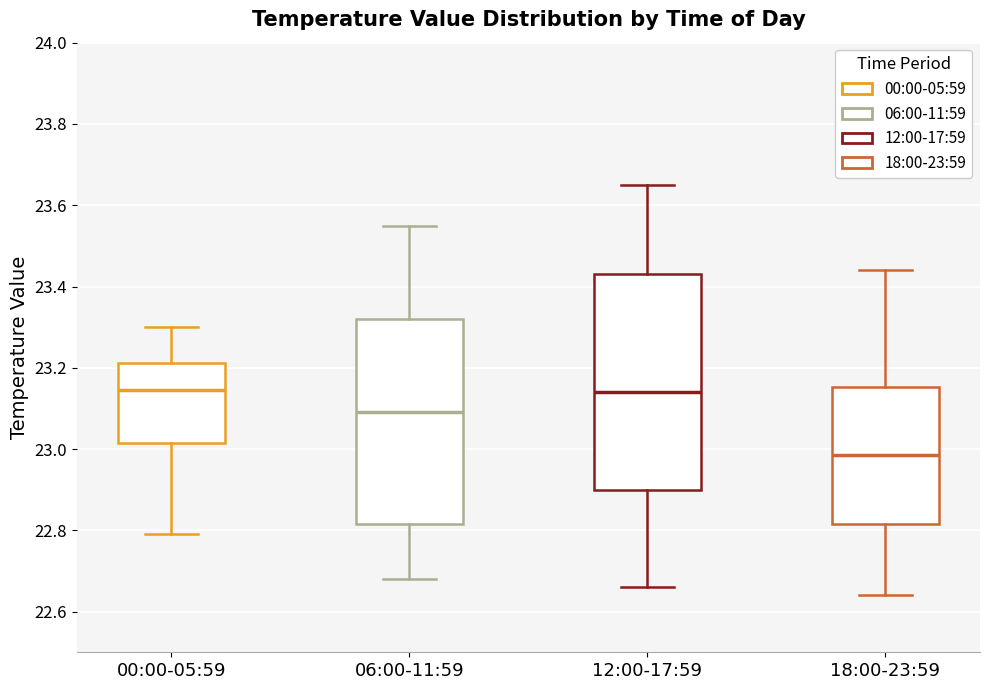

Which box is the tallest, from its lower edge to its upper edge?

12:00-17:59